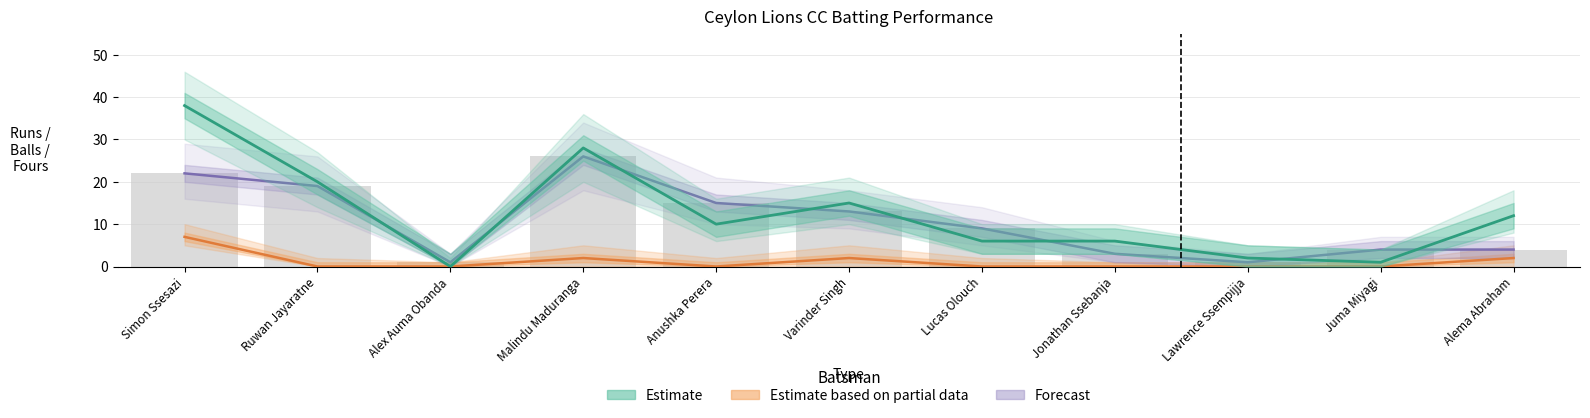

Which series has the widest spread of values?

Runs (Estimate)